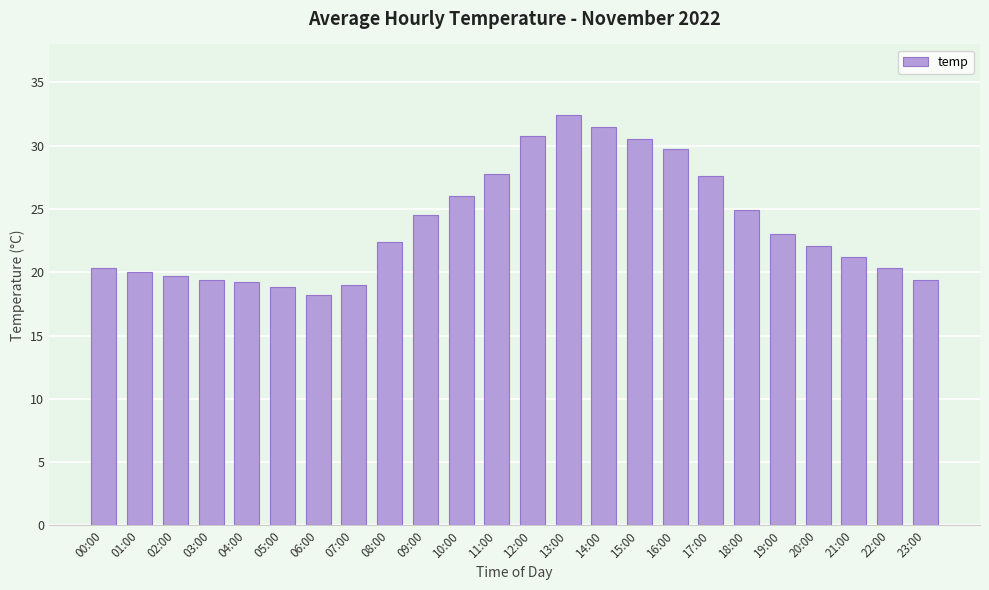

What is the value of the 24th bar from the left?

19.4